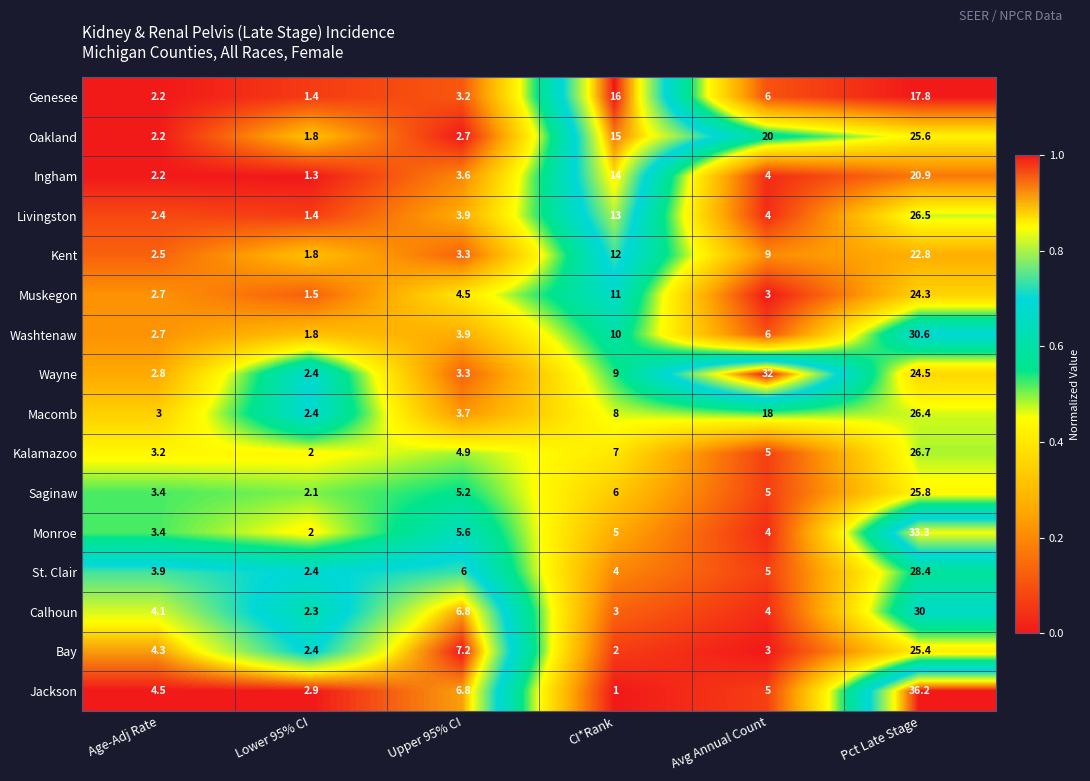

Where does the Muskegon series first go above 4?

Upper 95% CI